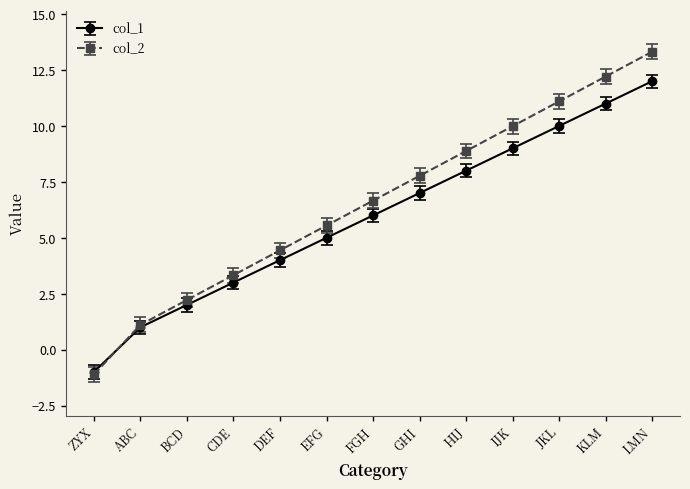

Is the value of col_1 at HIJ greater than the value of col_2 at ABC?

Yes